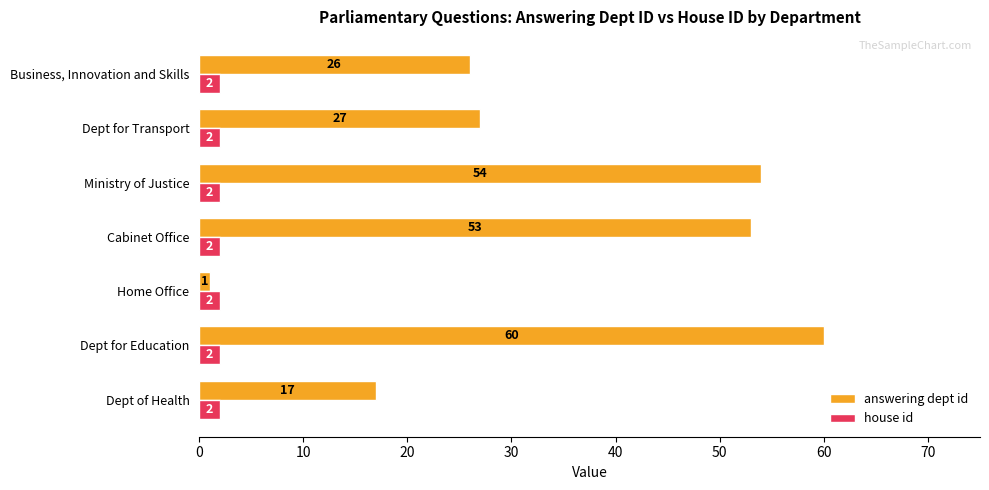

Rank the series by their maximum value, from highest to lowest.

answering dept id, house id